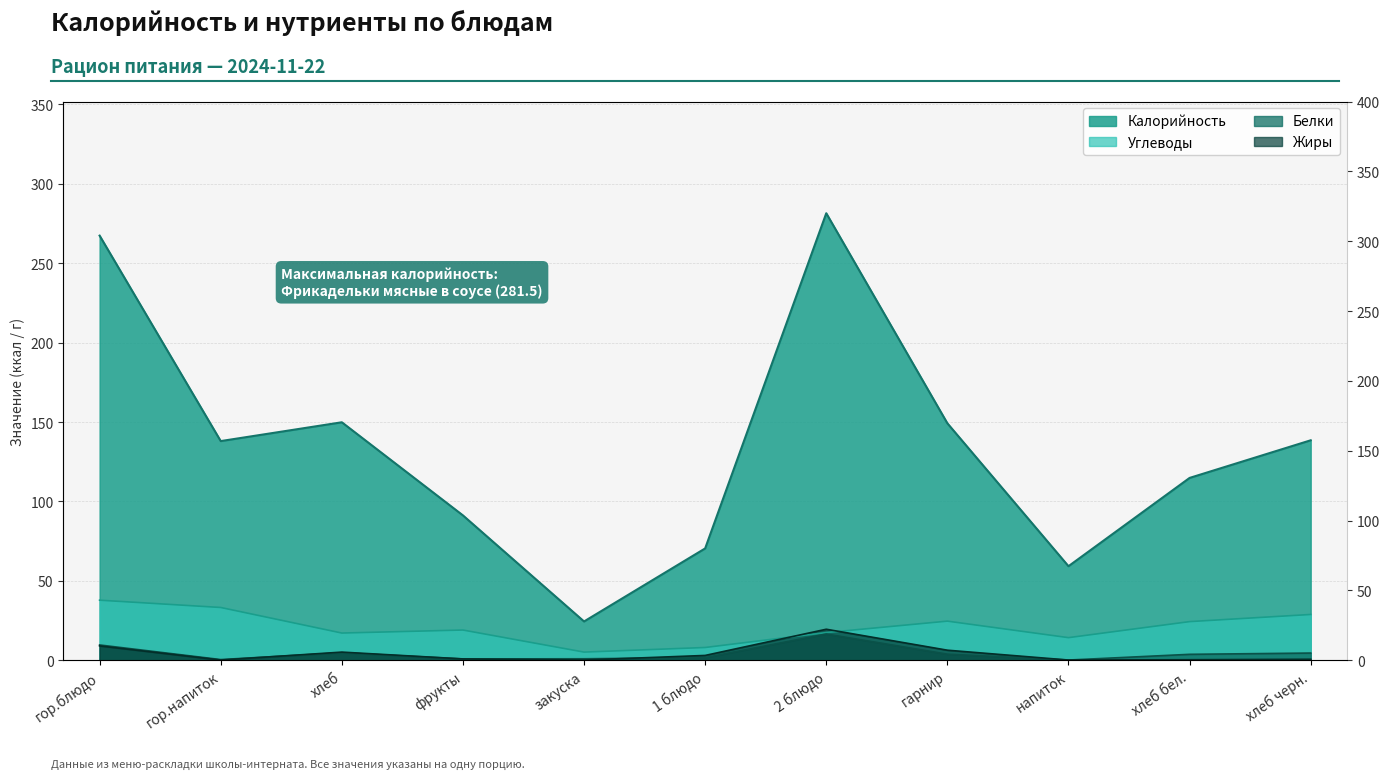

What is the label of the 7th point from the left?

2 блюдо